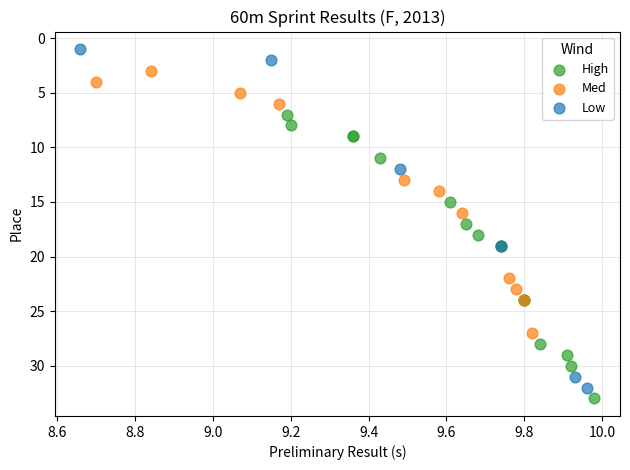

What are all the series names shown in the legend?

High, Med, Low